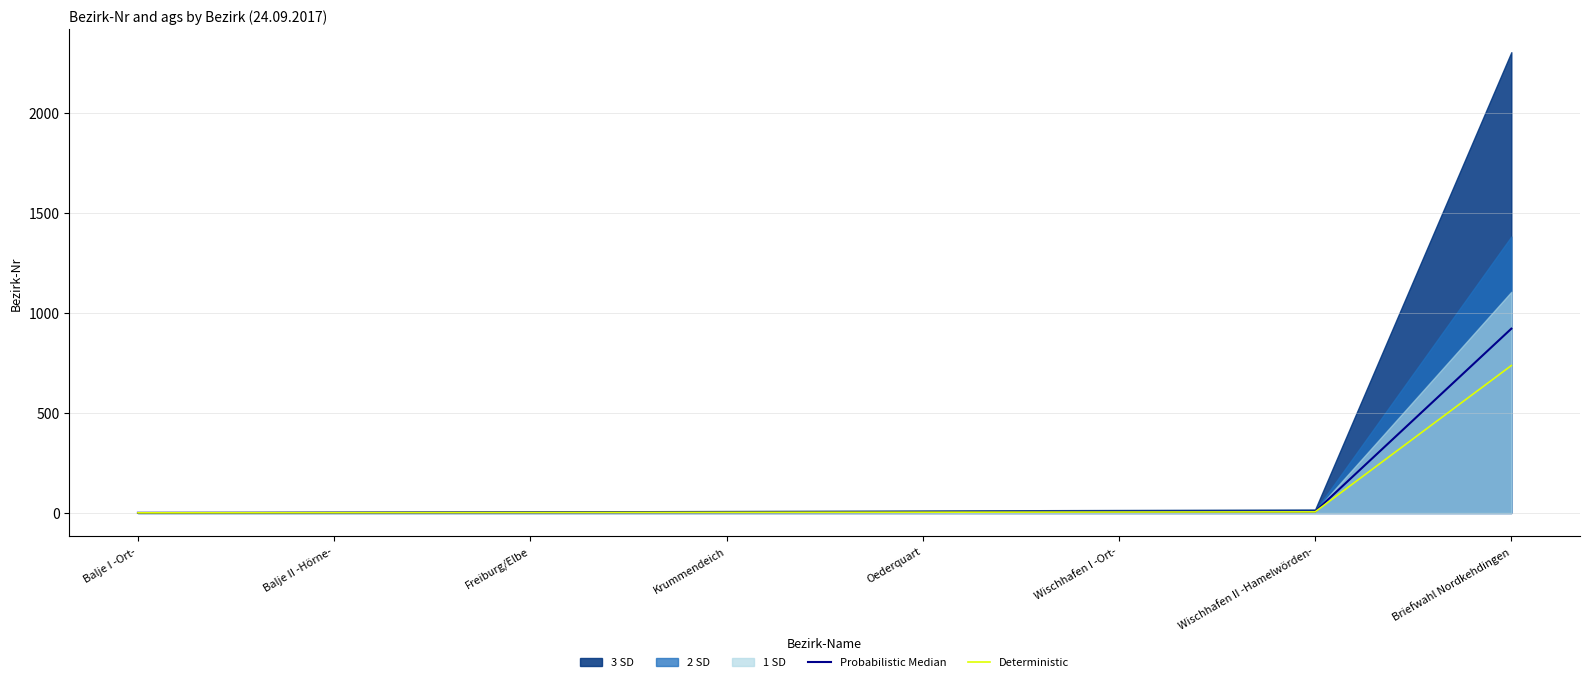

True or false: Probabilistic Median and Deterministic cross at least once.

False